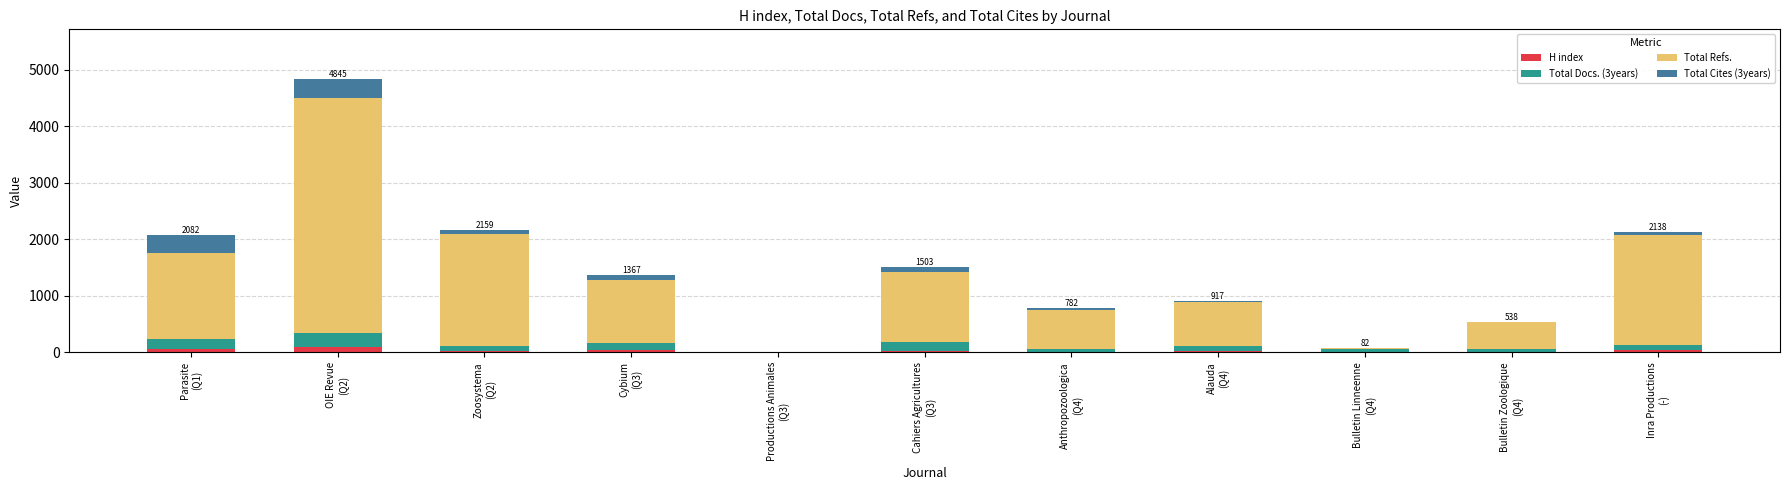

Count the number of data series in this chart.

4